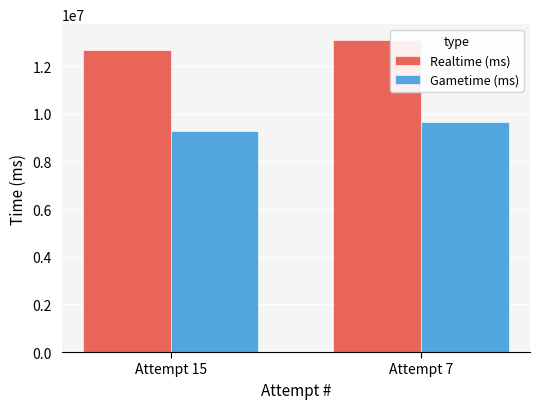

Reading right to left, what are all the values shown in this chart?

Realtime (ms): 13104837	12694509
Gametime (ms): 9648253	9257191